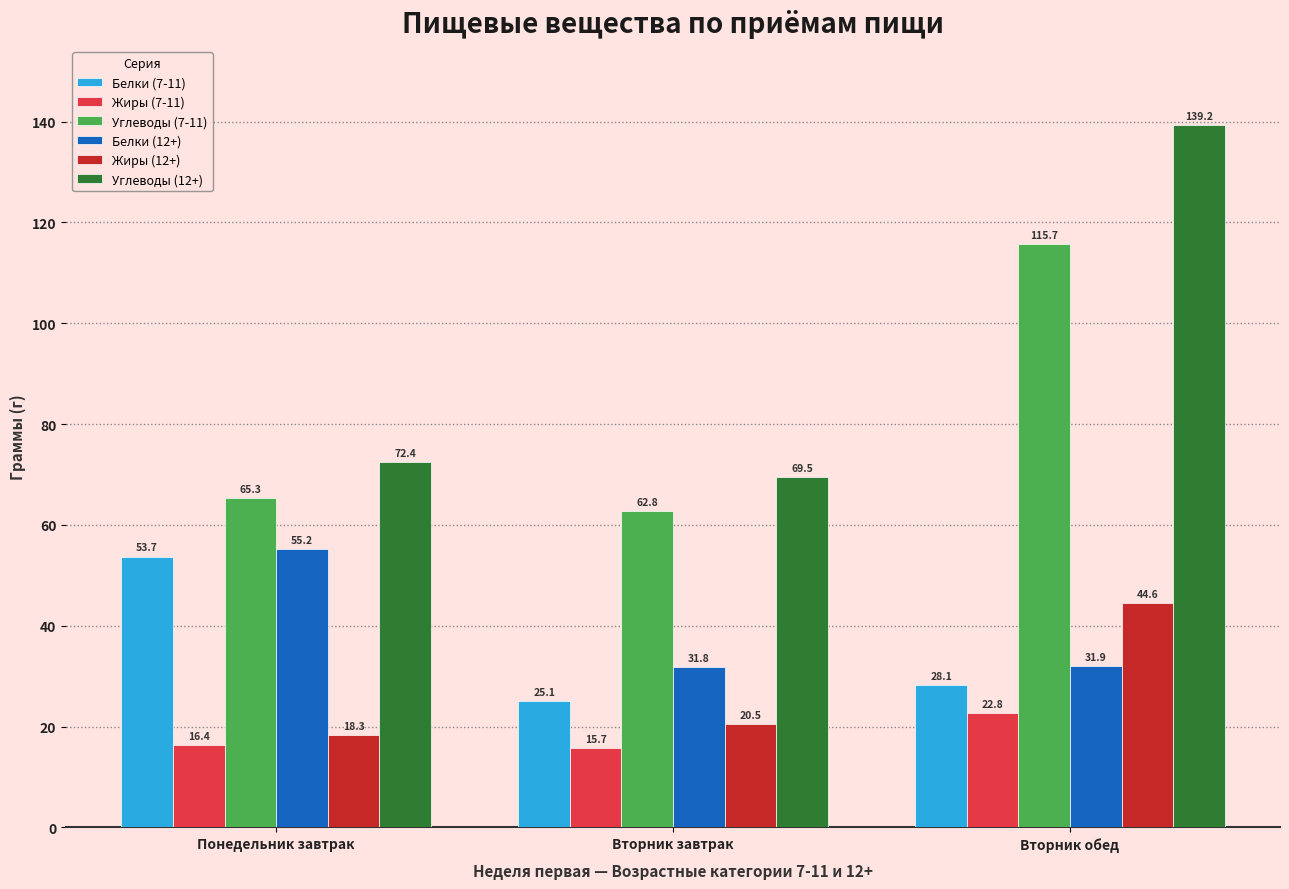

At how many categories does at least one series exceed 52?

3